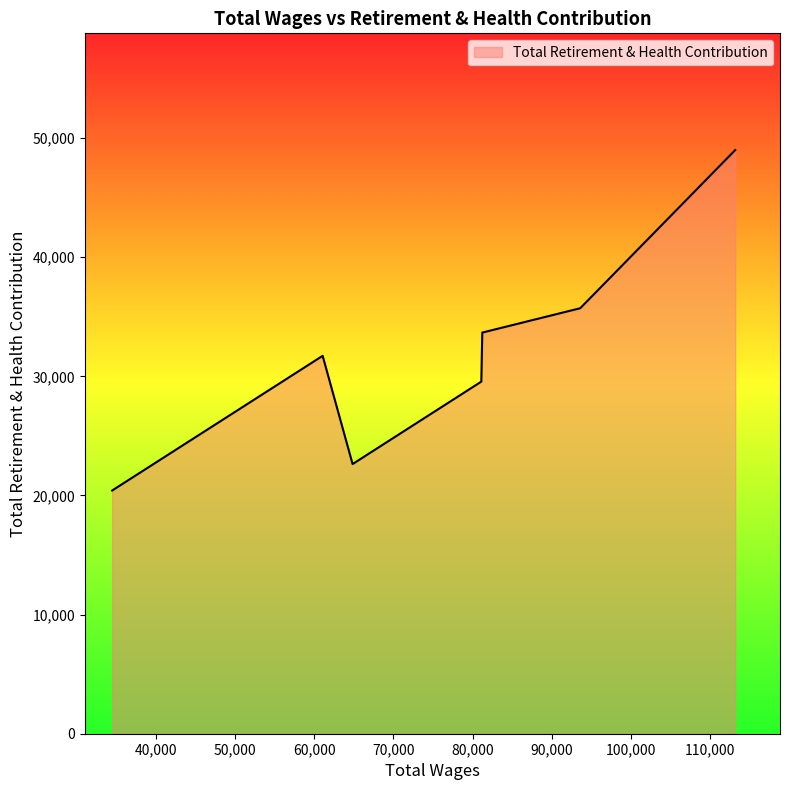

What is the maximum value shown in the chart?

48997